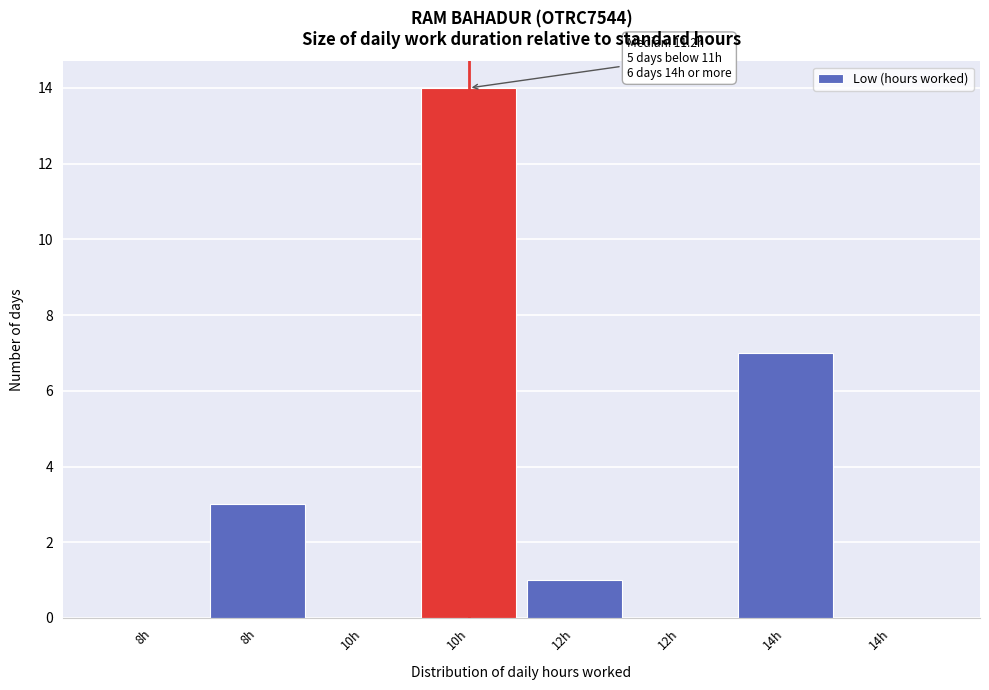

How many data points does each series have?

8